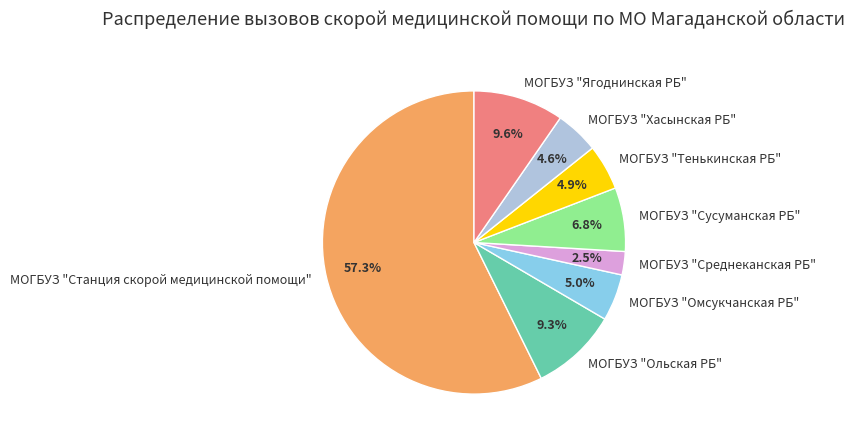

How many slices are in this pie chart?

8